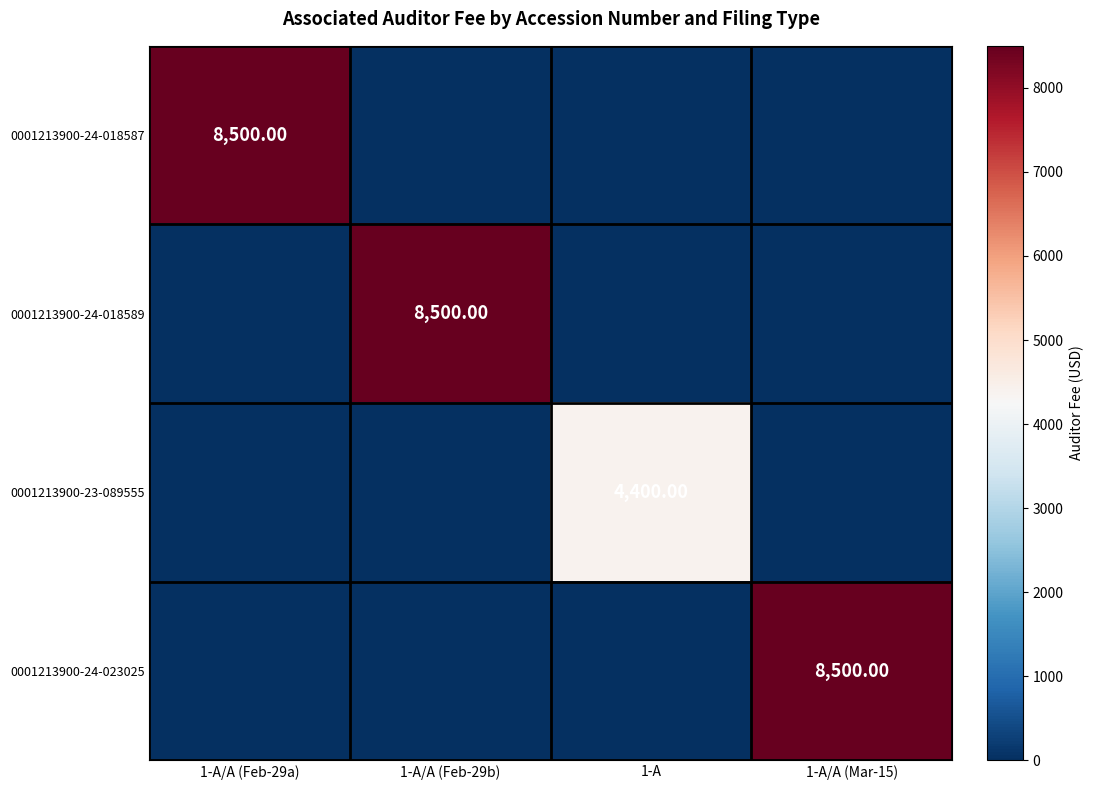

Is the value of 0001213900-23-089555 at 1-A/A (Feb-29b) greater than the value of 0001213900-24-023025 at 1-A/A (Feb-29b)?

No